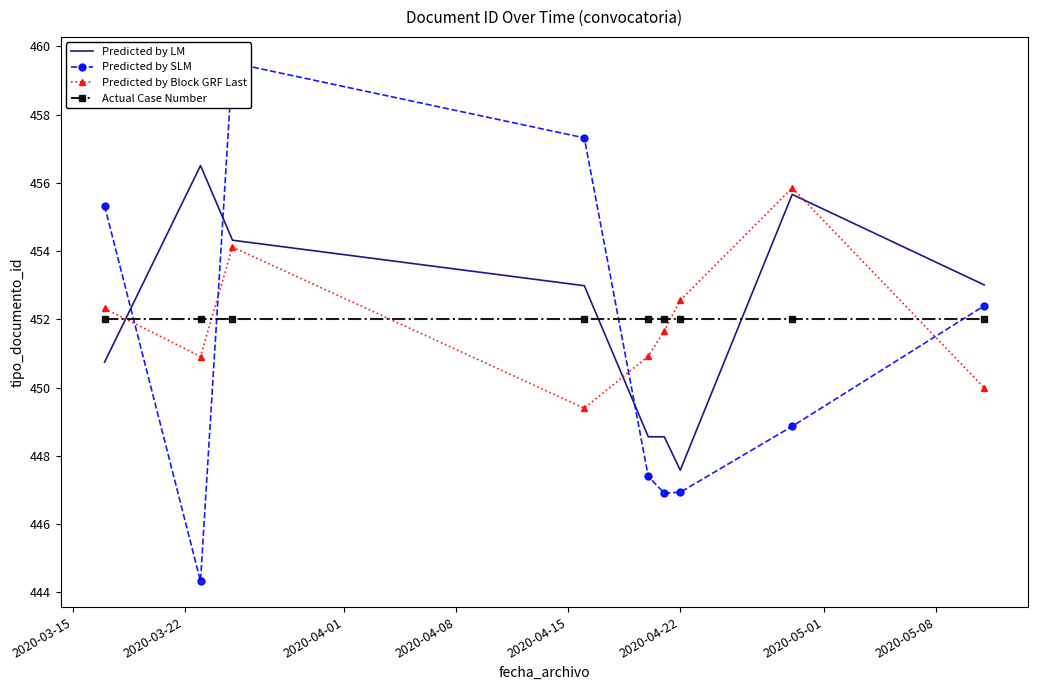

What is the maximum value for Predicted by Block GRF Last?

455.9